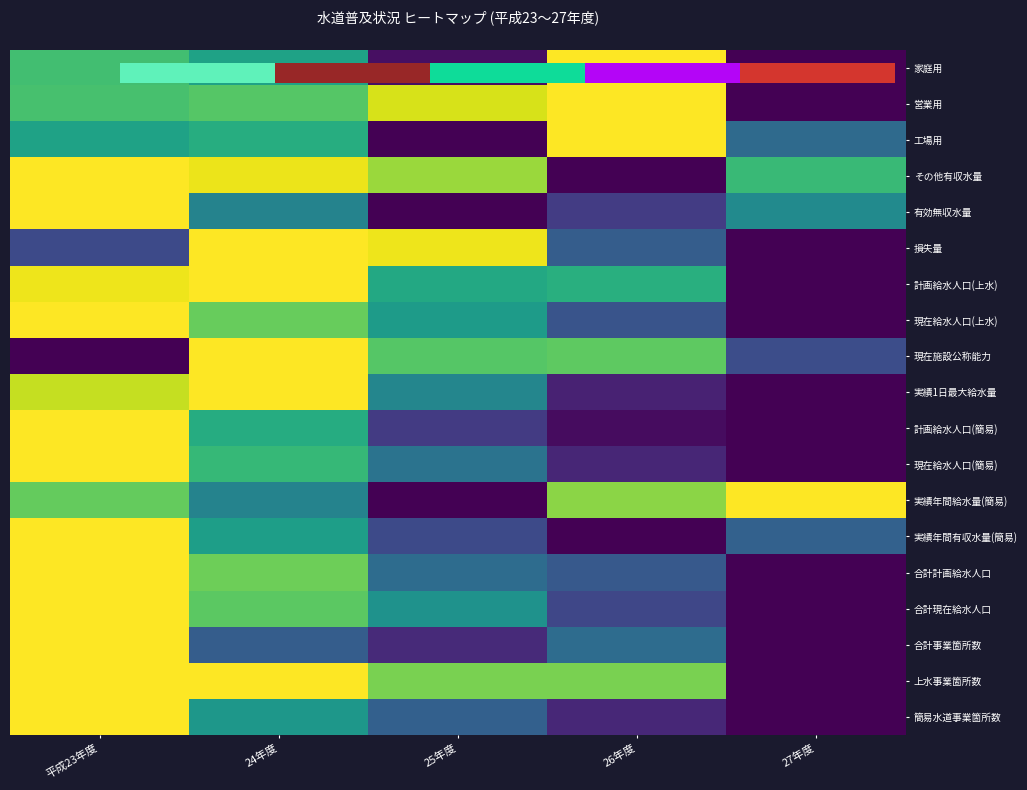

What is the difference between the highest and lowest values at 平成23年度?

1.0